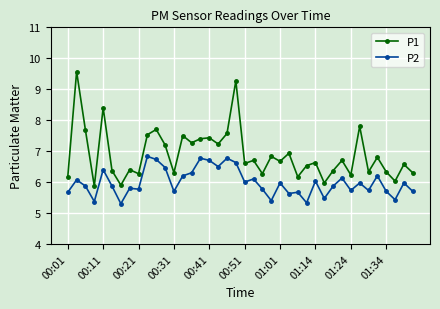

Rank the series by their maximum value, from lowest to highest.

P2, P1